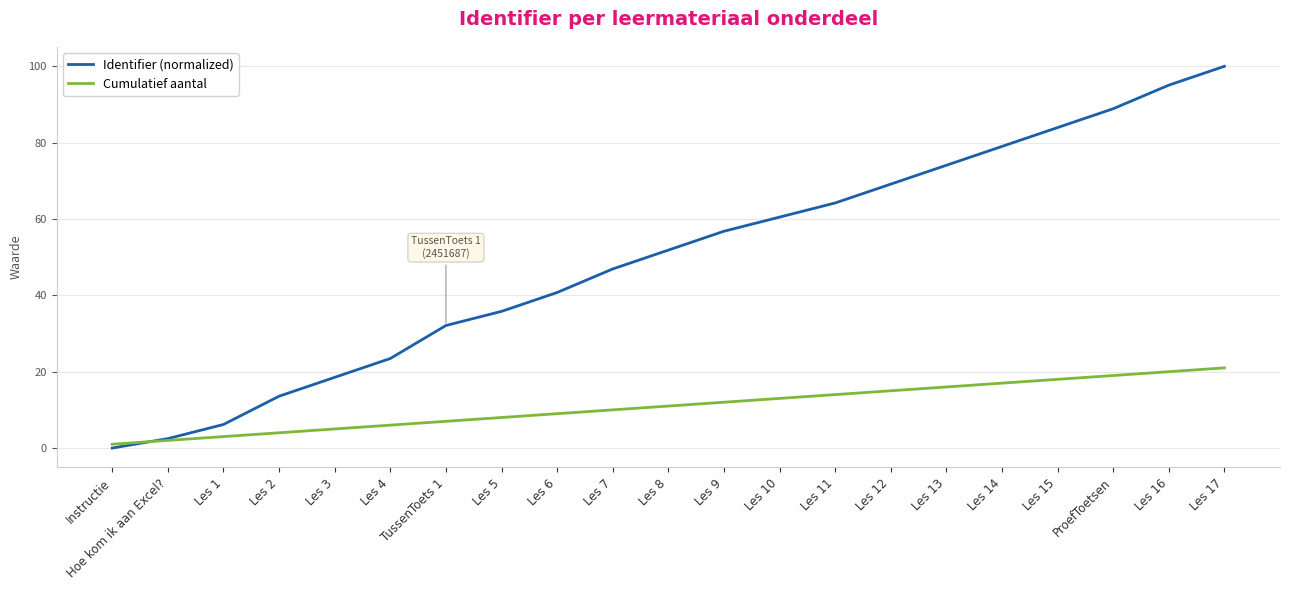

What is the maximum value for Cumulatief aantal?

21.0